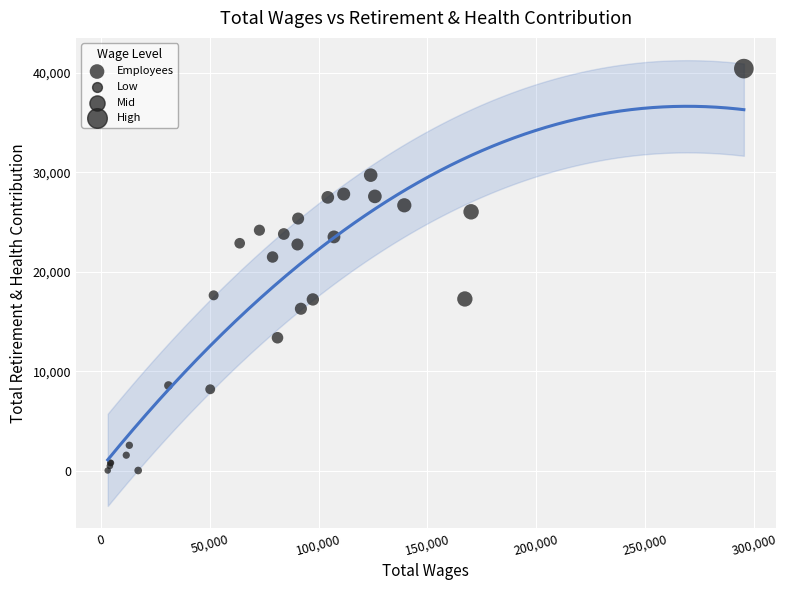

What Y value in the scatter plot is closest to 20227?

21490